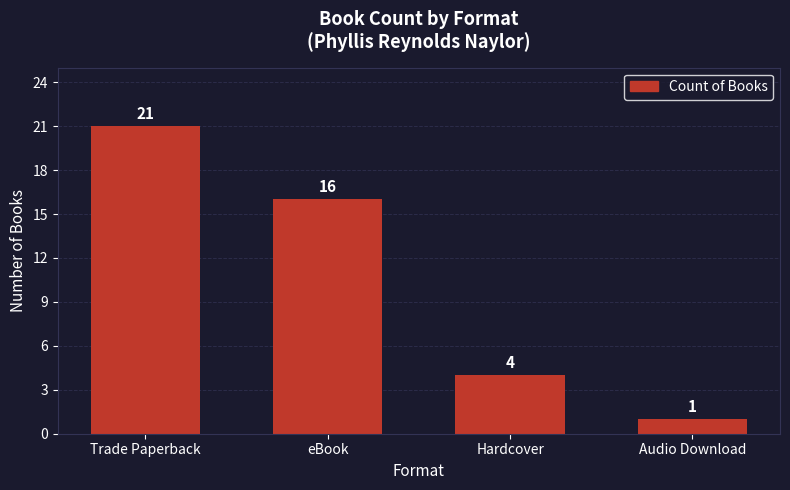

Which has a higher value, eBook or Hardcover?

eBook